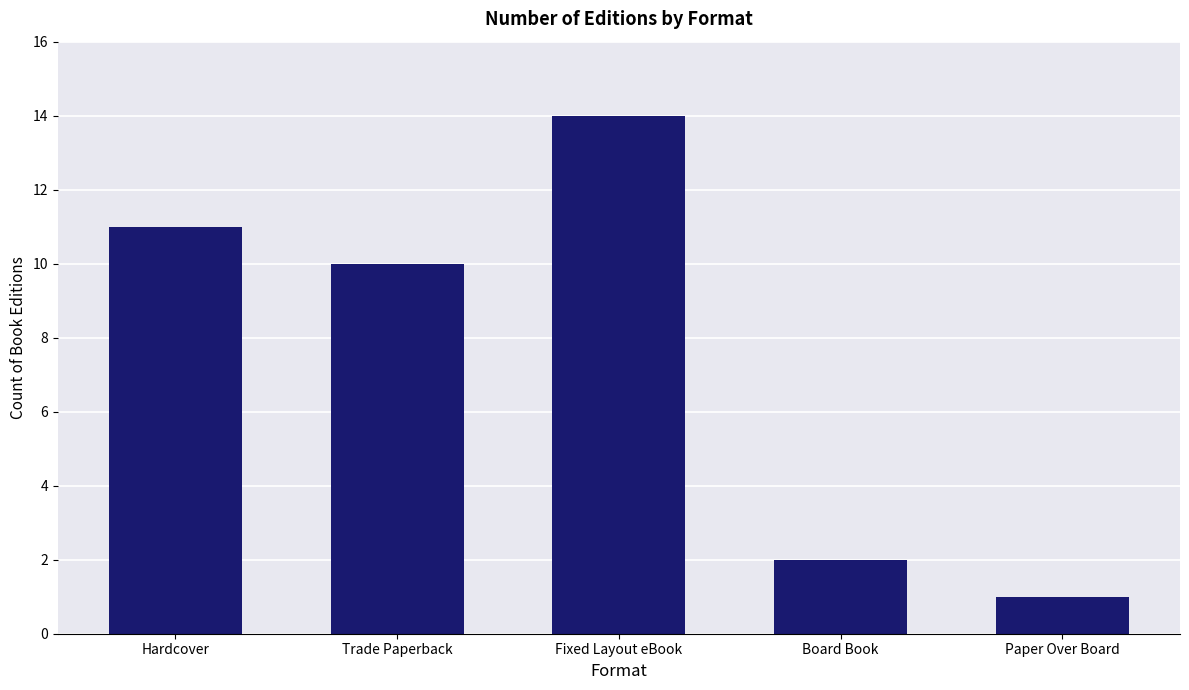

What is the sum of all values?

38